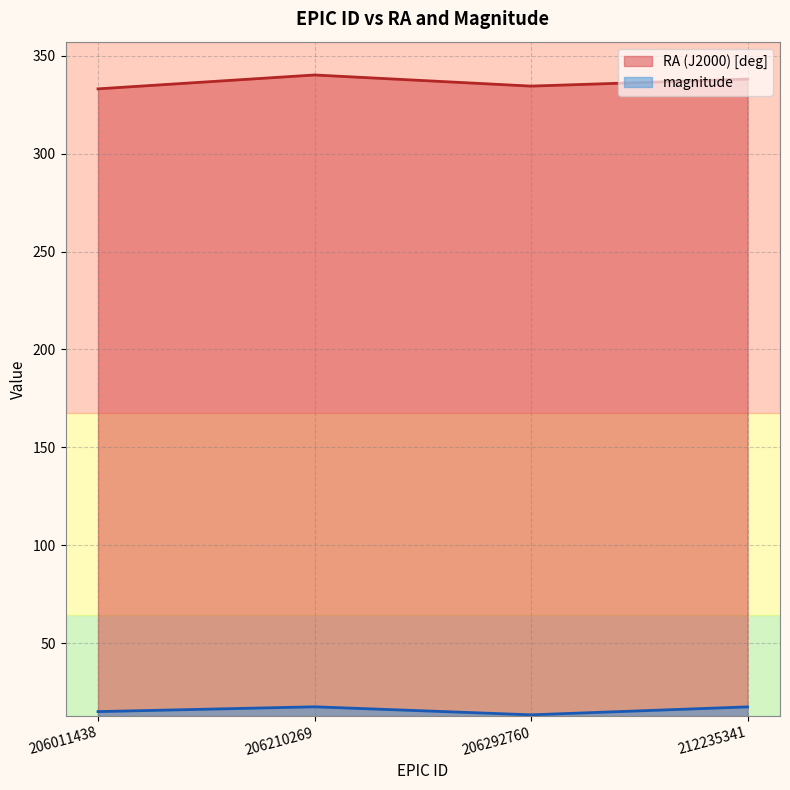

Which has a higher value, 206292760 or 212235341?

212235341